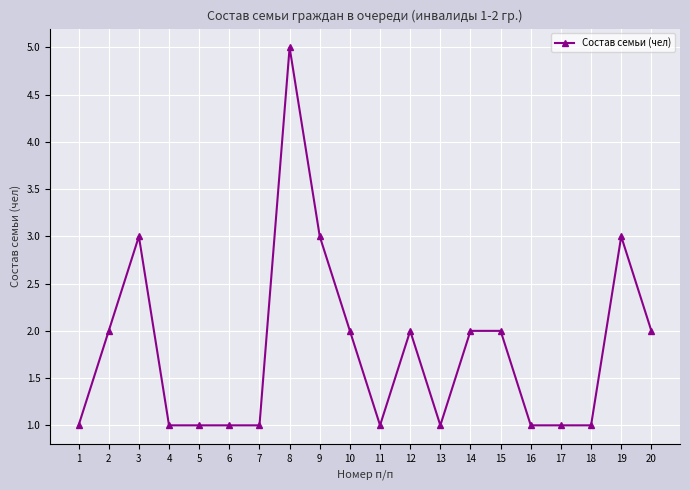

True or false: the data shows 1 at 7.

True